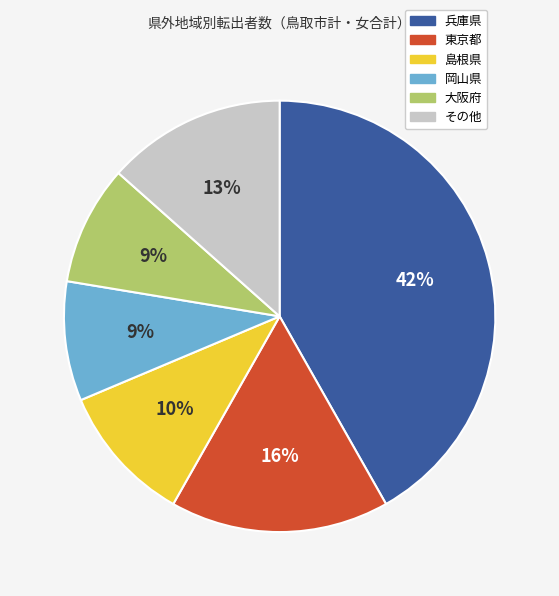

Does any single category account for the majority?

No